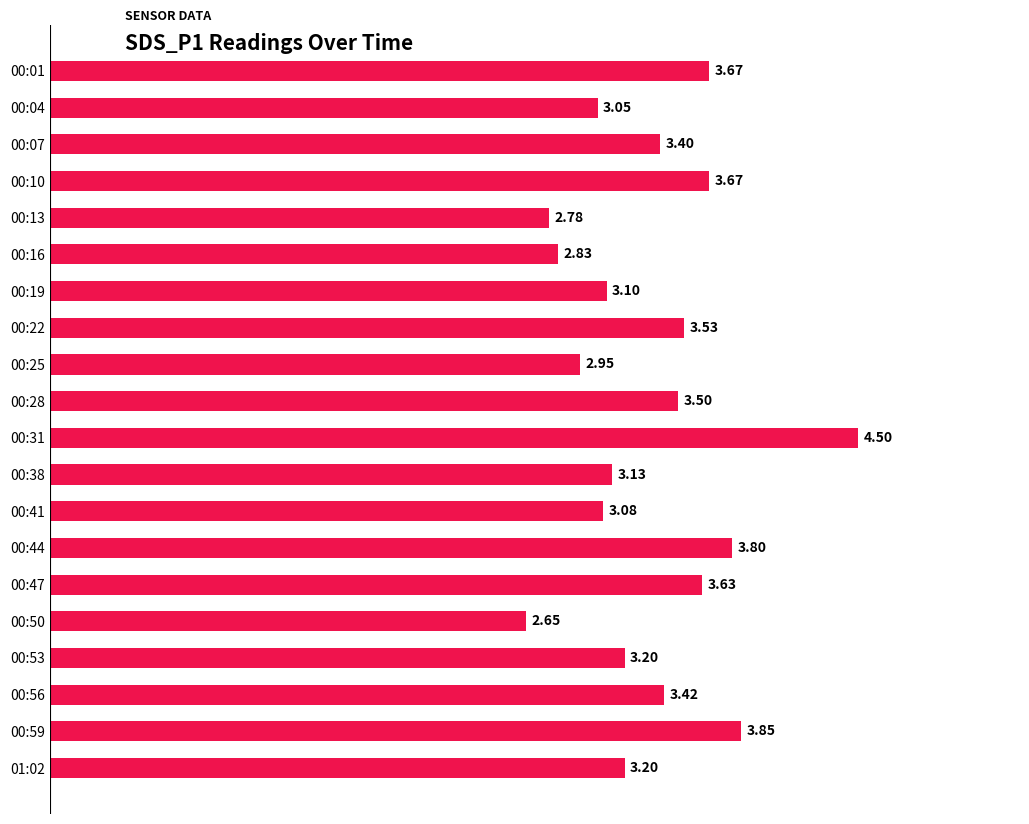

What is the greatest value displayed?

4.5